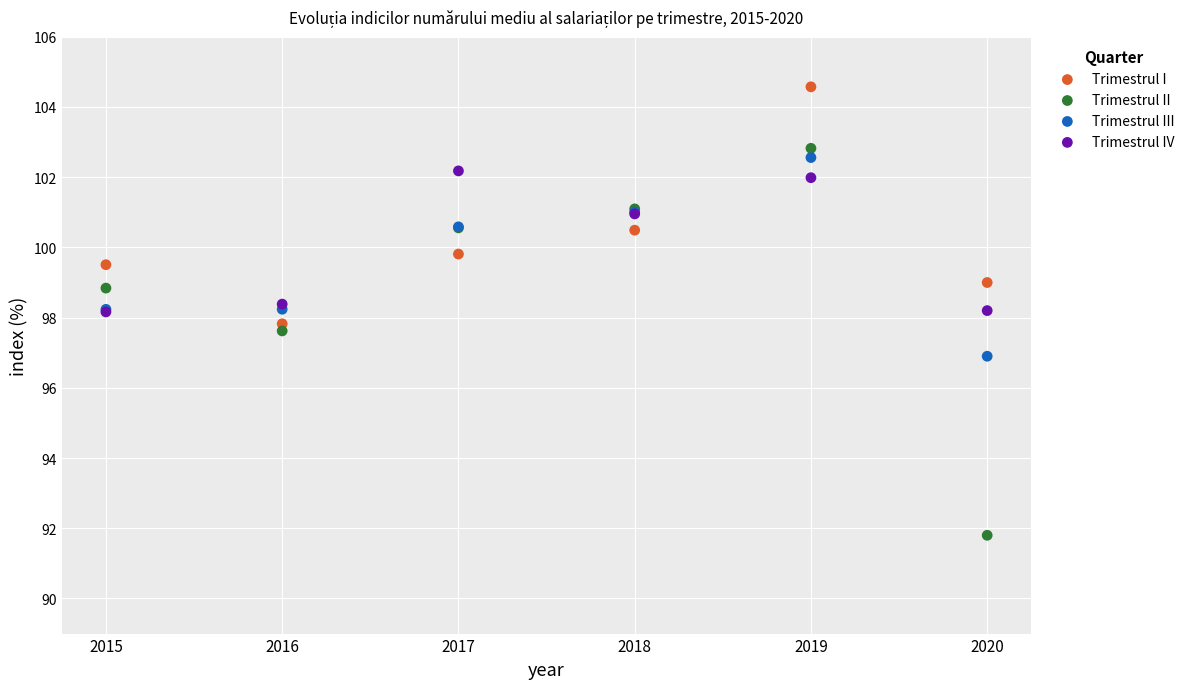

Which series reaches the minimum Y coordinate?

Trimestrul II